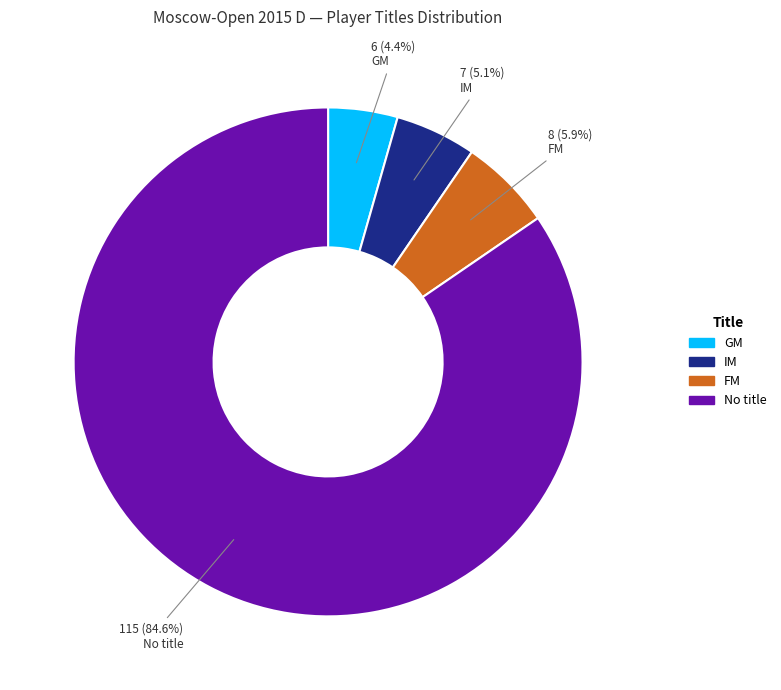

To the nearest percent, what is the average slice percentage?

25%